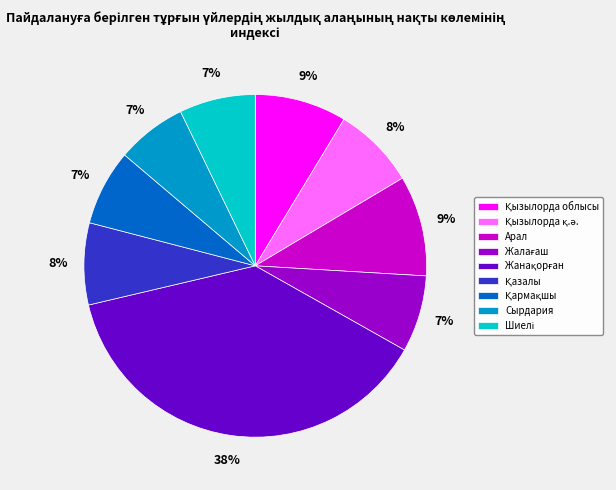

Is there any slice that represents more than half of the pie?

No